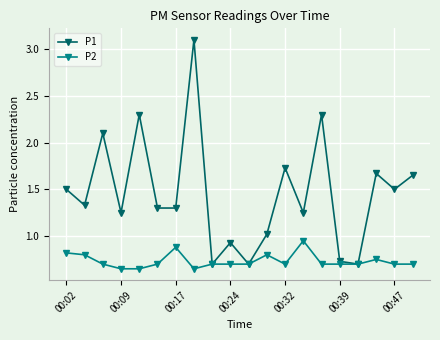

Is this an area chart (filled region under the line)?

No